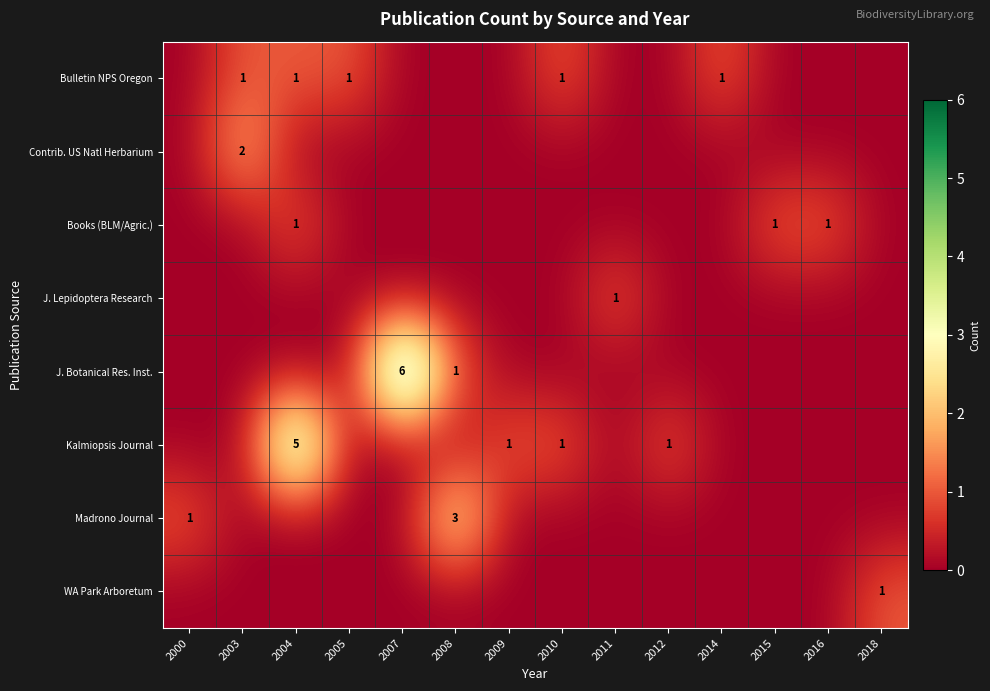

The value of Kalmiopsis Journal at 2011 is 0. True or false?

True